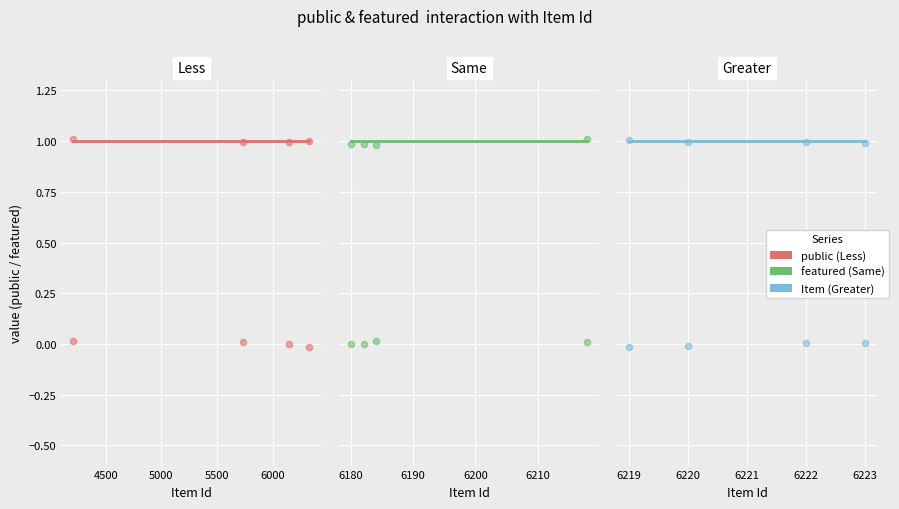

Which series contains the highest Y value?

public